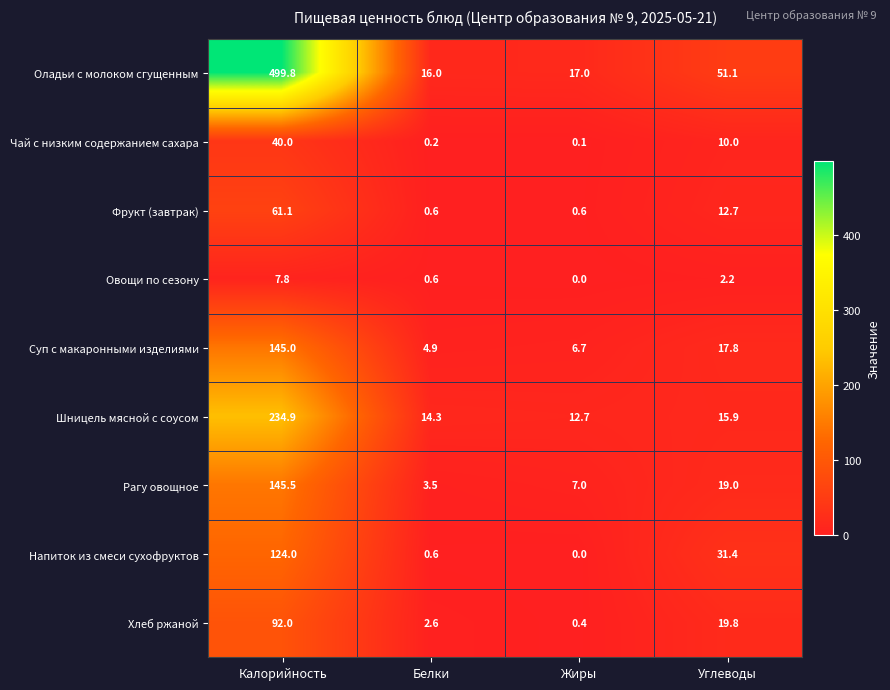

At which label does Чай с низким содержанием сахара first exceed 10?

Калорийность